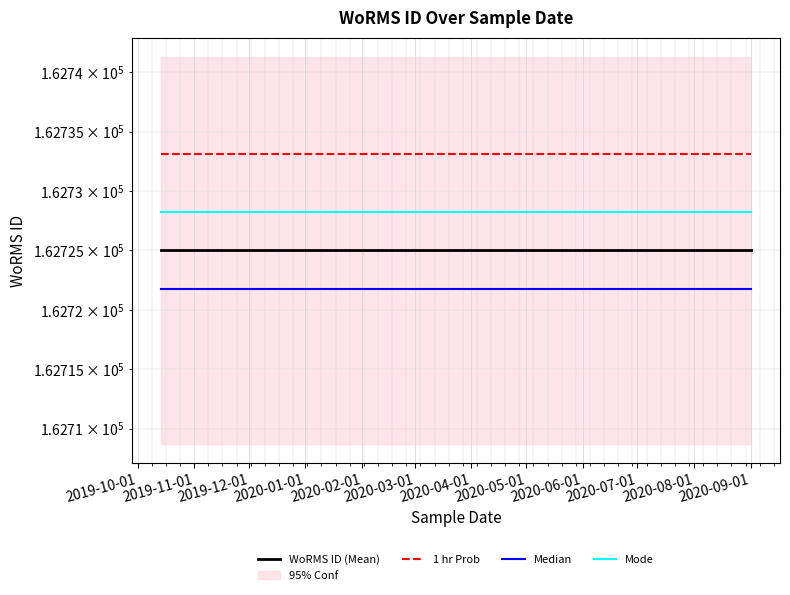

At which category is the sum across all series the highest?

2019-10-01